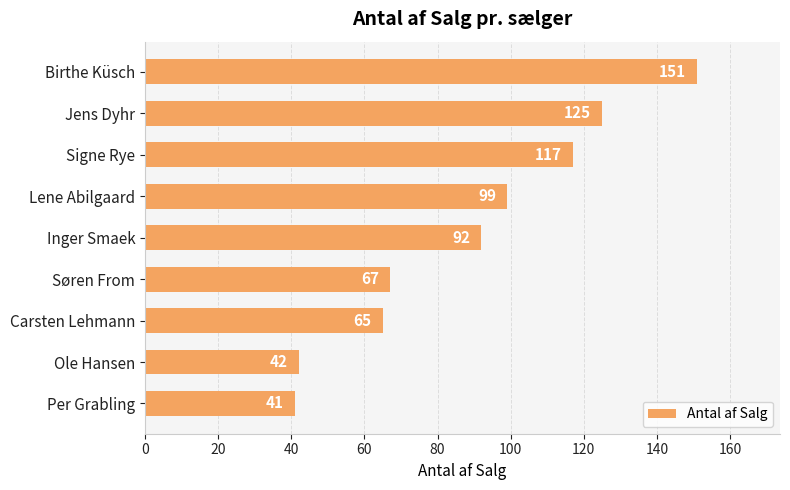

The chart shows a value of 127 at Inger Smaek. True or false?

False